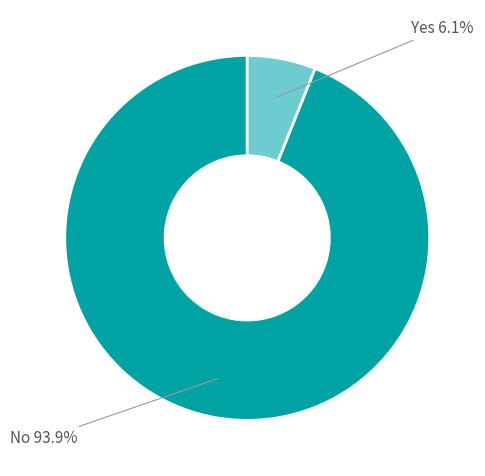

Is there any slice that represents more than half of the pie?

Yes